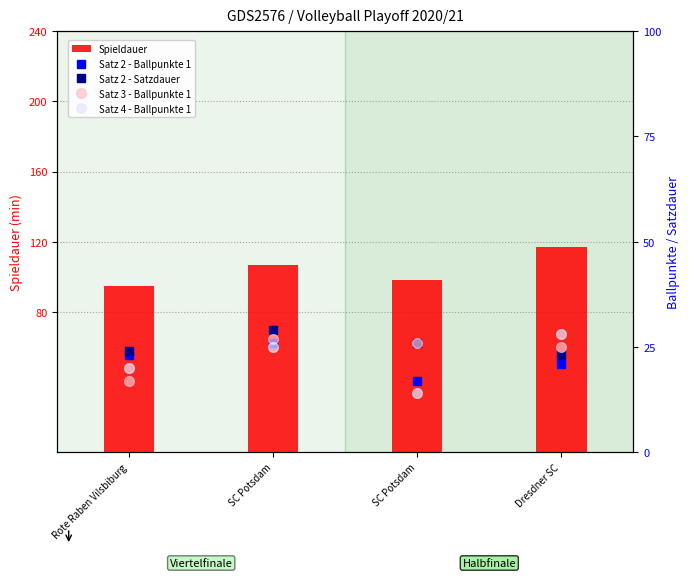

Count the Satz 2 - Satzdauer values in the range 24 to 29.

3